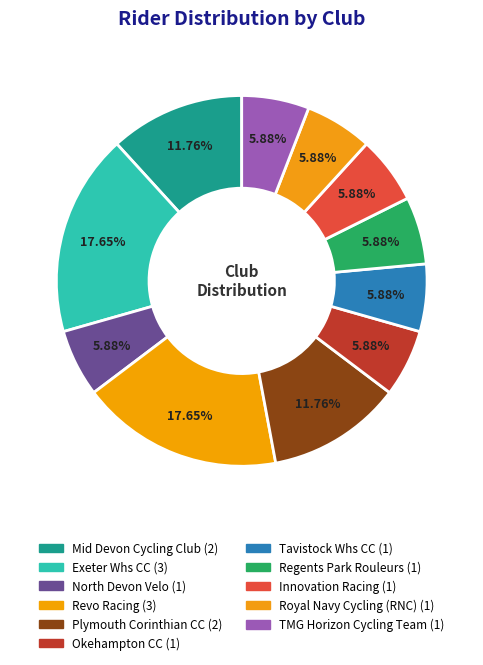

To the nearest percent, what percentage of the pie is Tavistock Whs CC?

6%